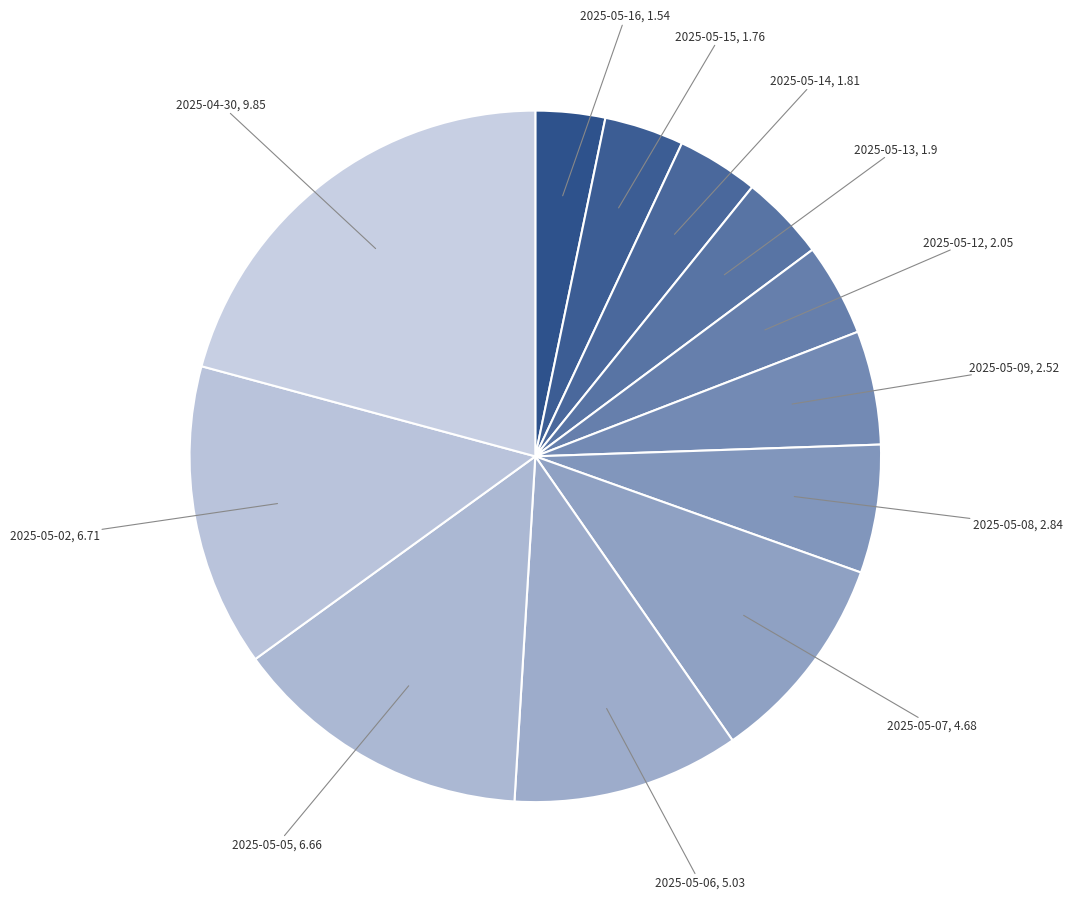

Rank the categories by value from highest to lowest.

2025-04-30, 2025-05-02, 2025-05-05, 2025-05-06, 2025-05-07, 2025-05-08, 2025-05-09, 2025-05-12, 2025-05-13, 2025-05-14, 2025-05-15, 2025-05-16